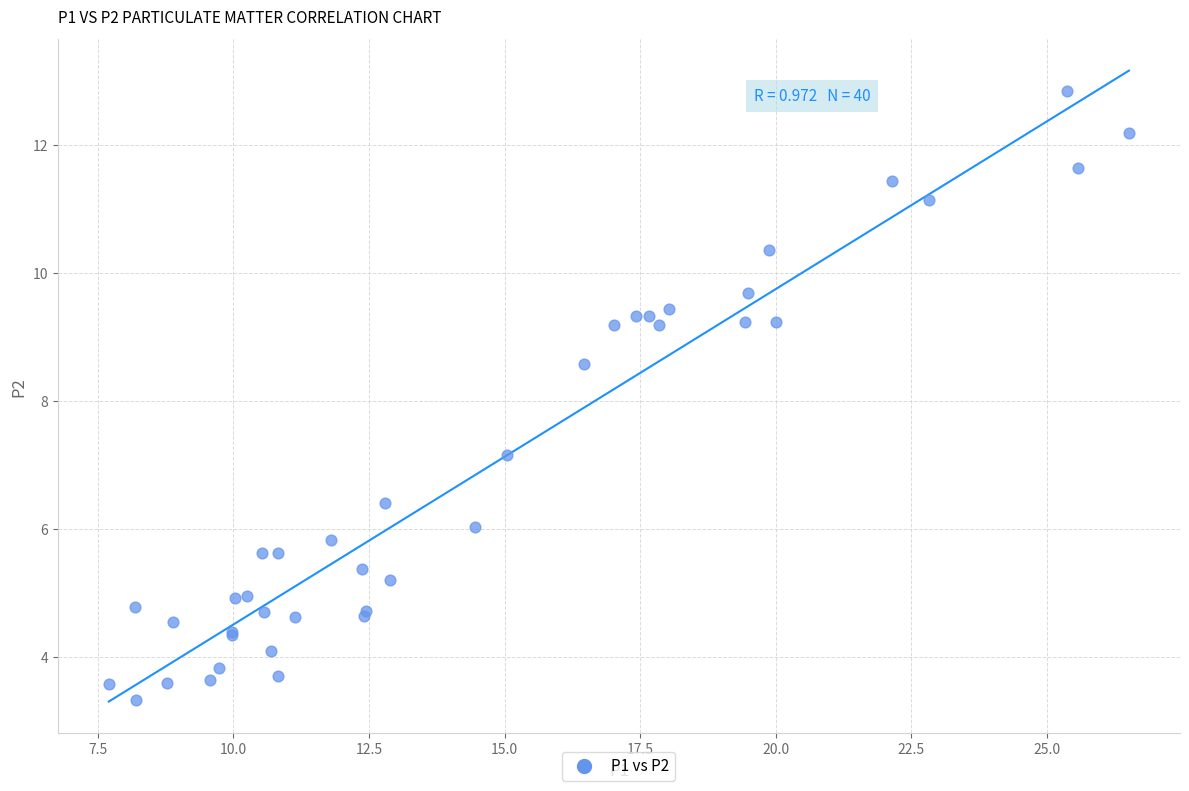

What Y value in the scatter plot is closest to 8?

8.6